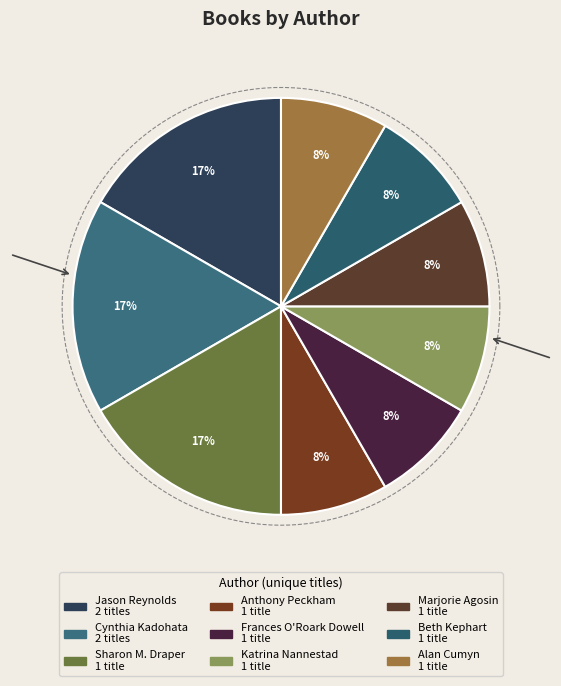

Is the sum of Sharon M. Draper (706340) and Marjorie Agosin (45004124) greater than half?

No